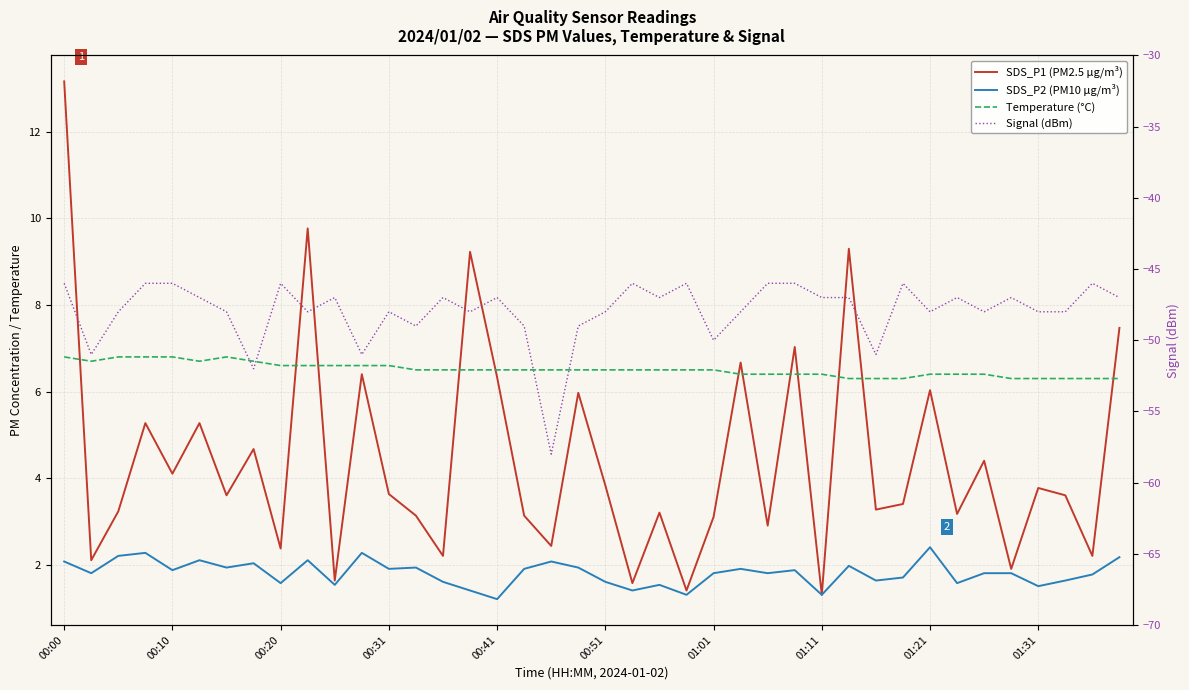

Which series changed the most between 00:51 and 15?

SDS_P1 (PM2.5 µg/m³)